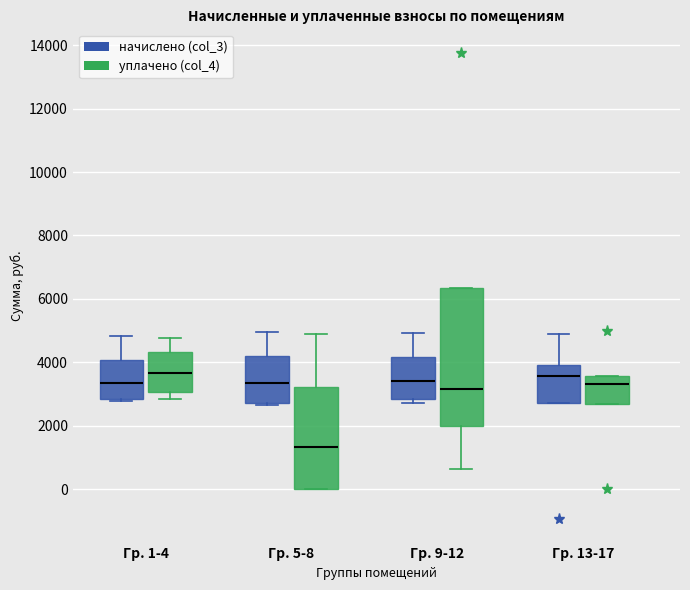

Which box has the lowest median line?

Гр. 5-8 (уплачено (col_4))